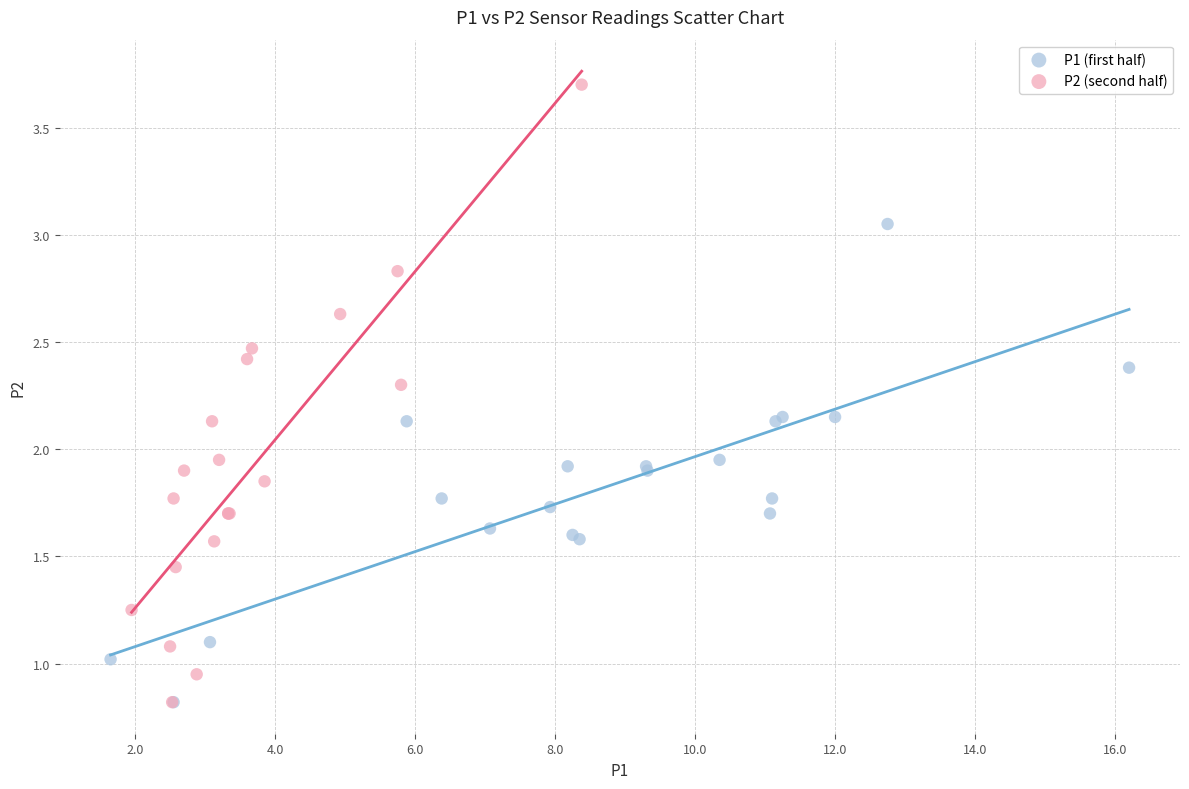

Which series reaches the maximum Y coordinate?

P2 (second half)